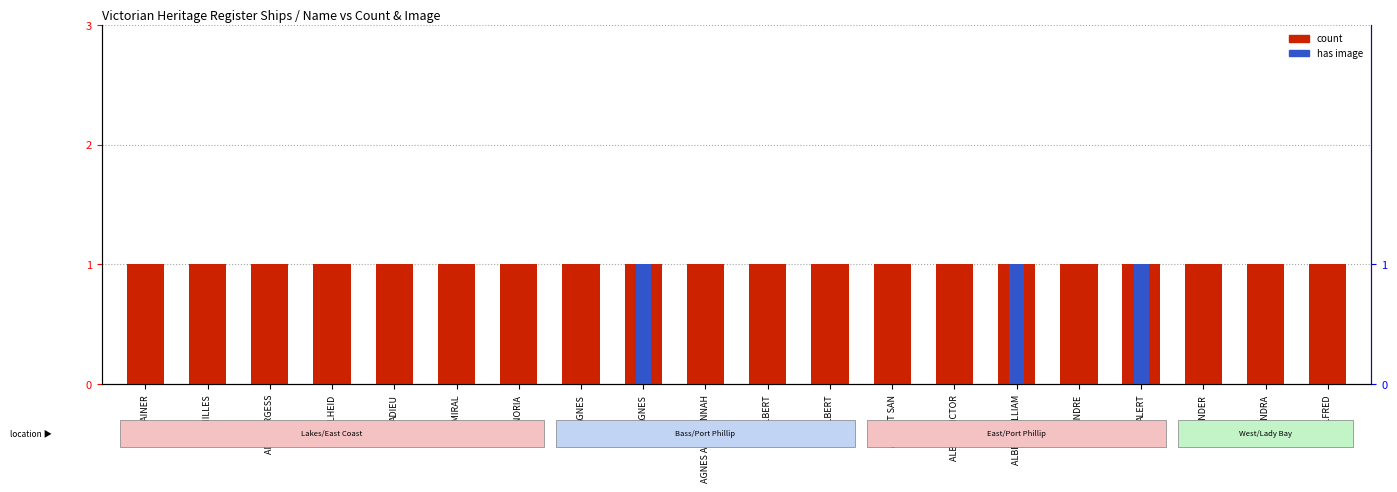

How many groups of bars are there?

20